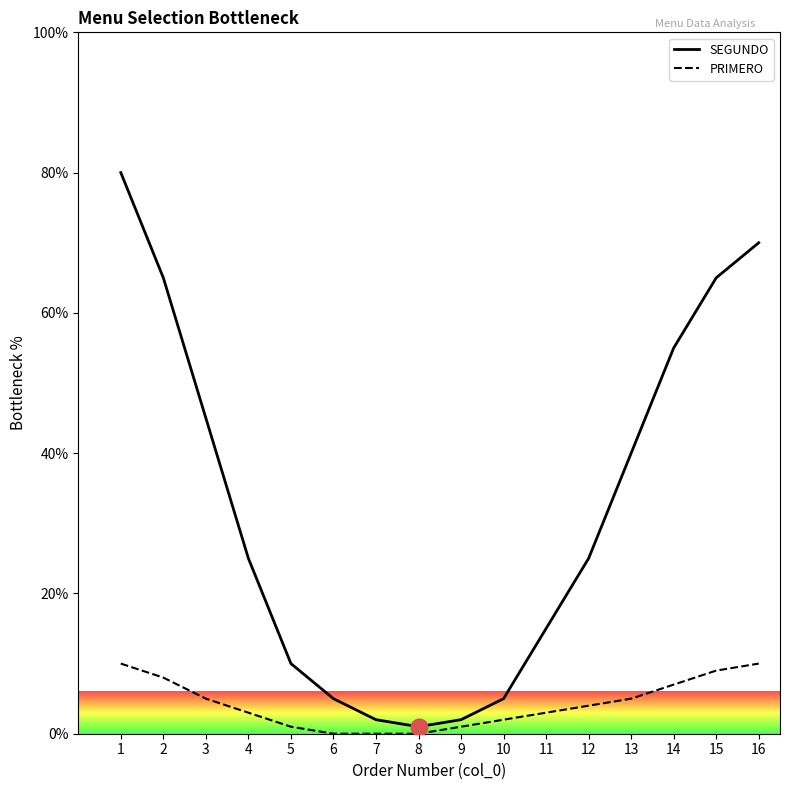

What is the difference between the PRIMERO values at 5 and 2?

7